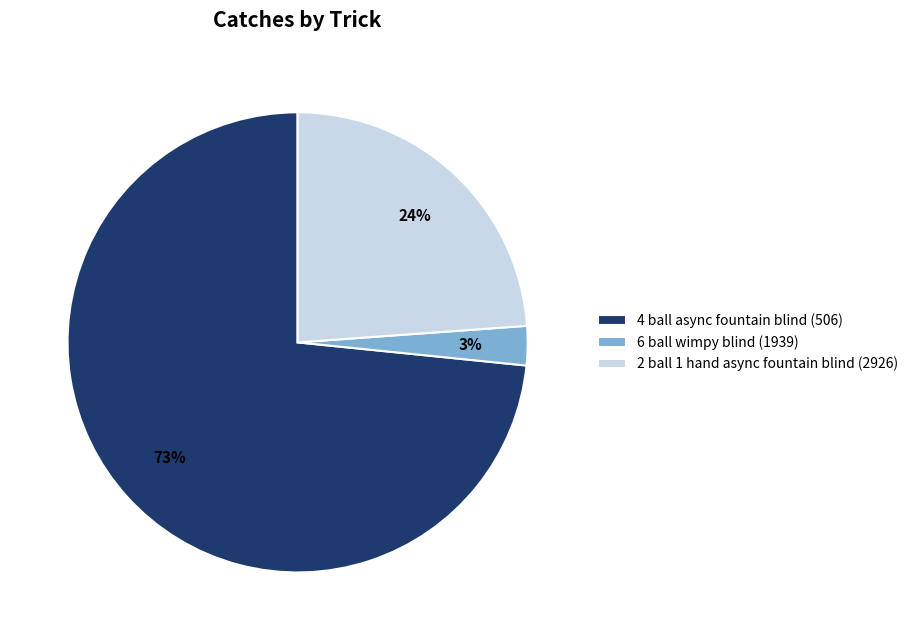

To the nearest percent, what is the average slice percentage?

33%